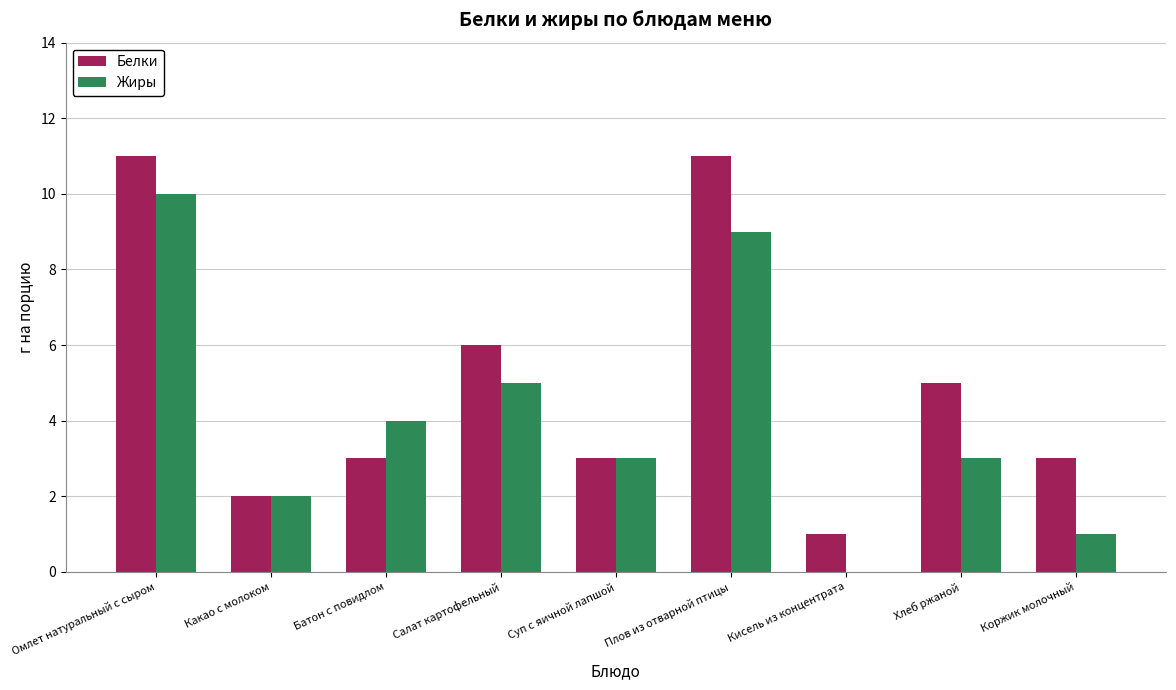

How many values in Жиры are above zero?

8